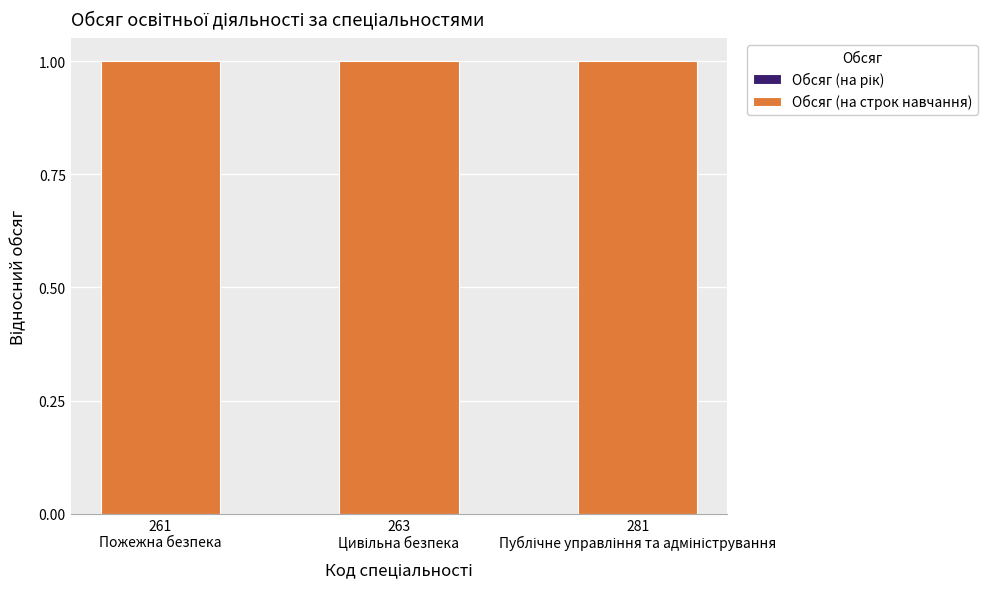

What are all the series names shown in the legend?

Обсяг (на рік), Обсяг (на строк навчання)